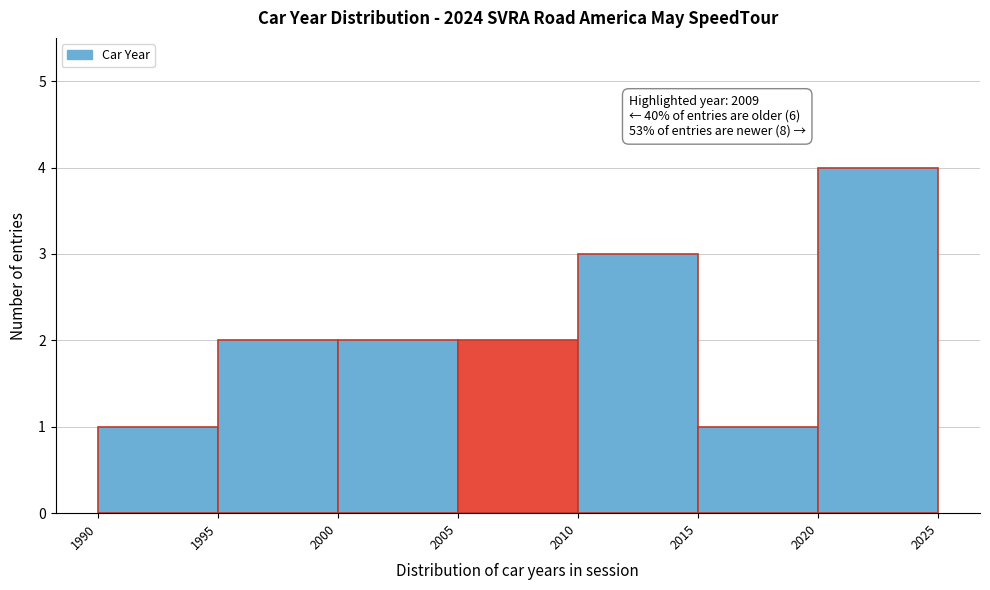

Over which range of the x-axis is the bar tallest?

2020 to 2025